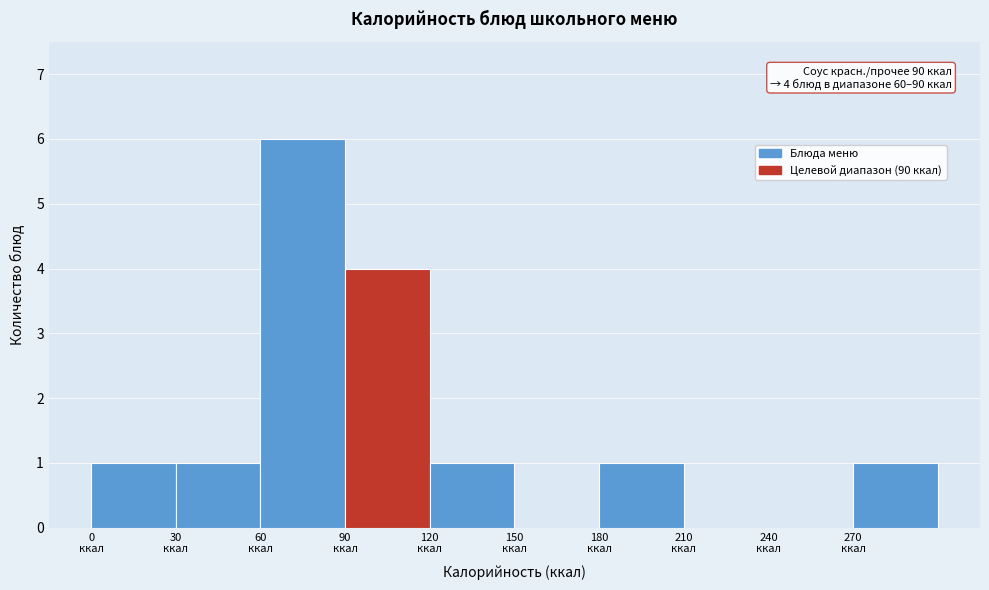

Over which range of the x-axis is the bar tallest?

60 to 90